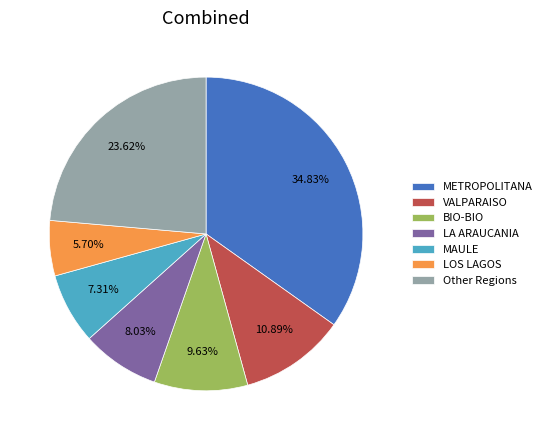

What is the largest slice in the pie chart?

METROPOLITANA